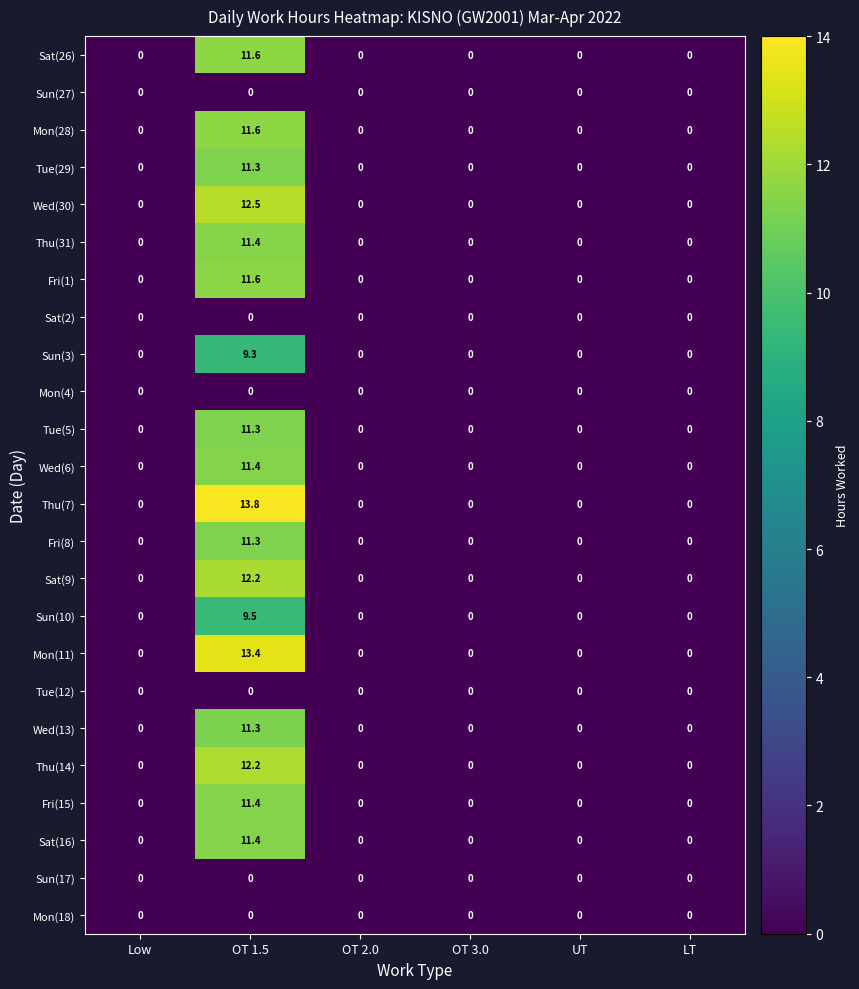

What is the average value of the Mon(28) series?

1.9